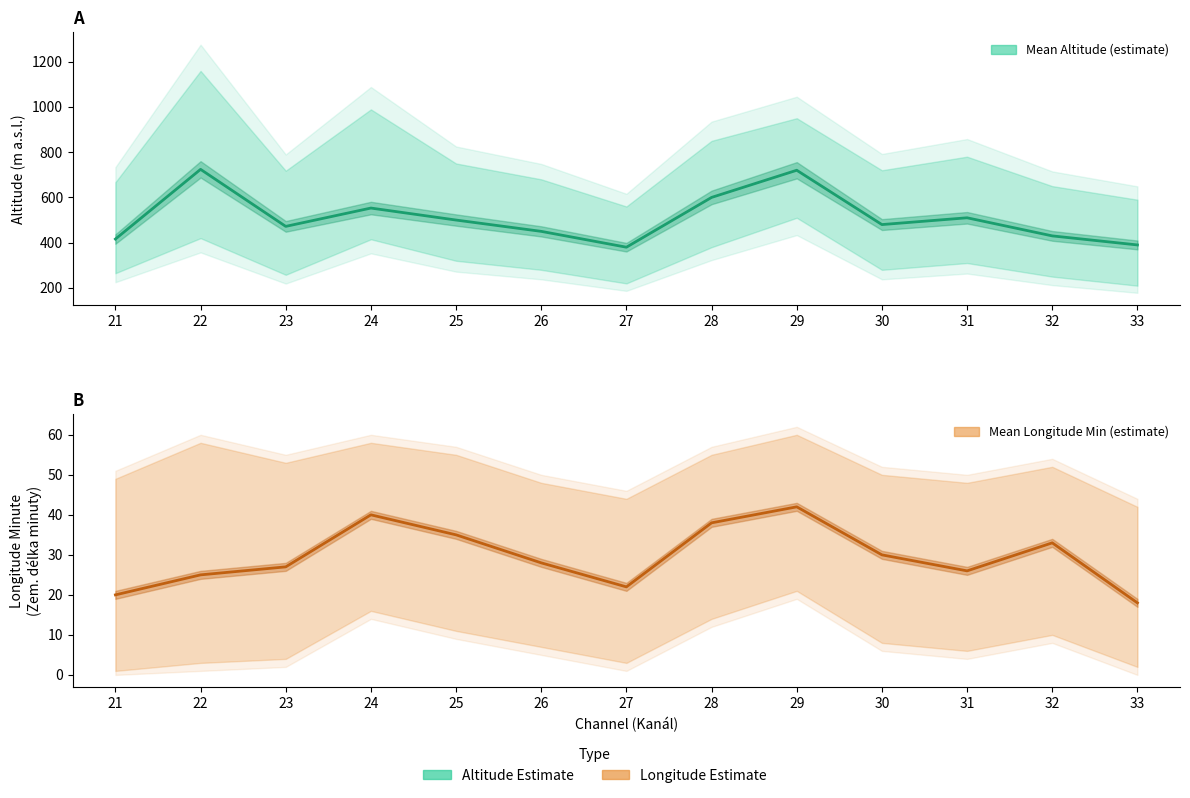

What is the sum of the Mean Altitude values at 24 and 27?

933